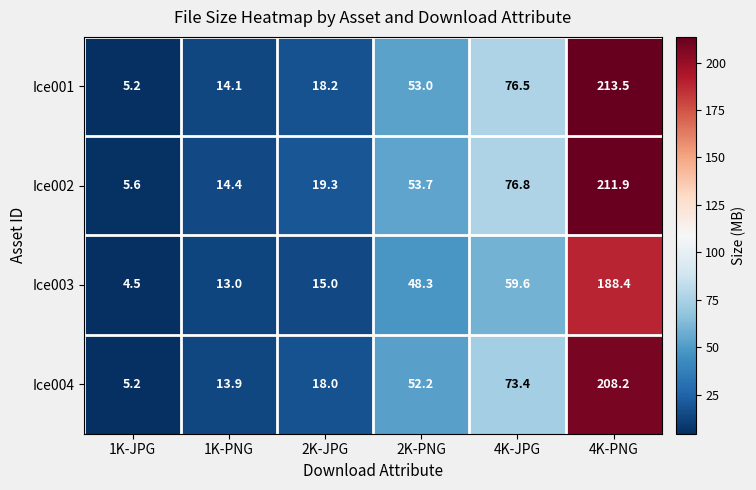

Reading left to right, transcribe all the data shown in this chart.

Ice001: 1K-JPG=5.2	1K-PNG=14.1	2K-JPG=18.2	2K-PNG=53.0	4K-JPG=76.5	4K-PNG=213.5
Ice002: 1K-JPG=5.6	1K-PNG=14.4	2K-JPG=19.3	2K-PNG=53.7	4K-JPG=76.8	4K-PNG=211.9
Ice003: 1K-JPG=4.5	1K-PNG=13.0	2K-JPG=15.0	2K-PNG=48.3	4K-JPG=59.6	4K-PNG=188.4
Ice004: 1K-JPG=5.2	1K-PNG=13.9	2K-JPG=18.0	2K-PNG=52.2	4K-JPG=73.4	4K-PNG=208.2